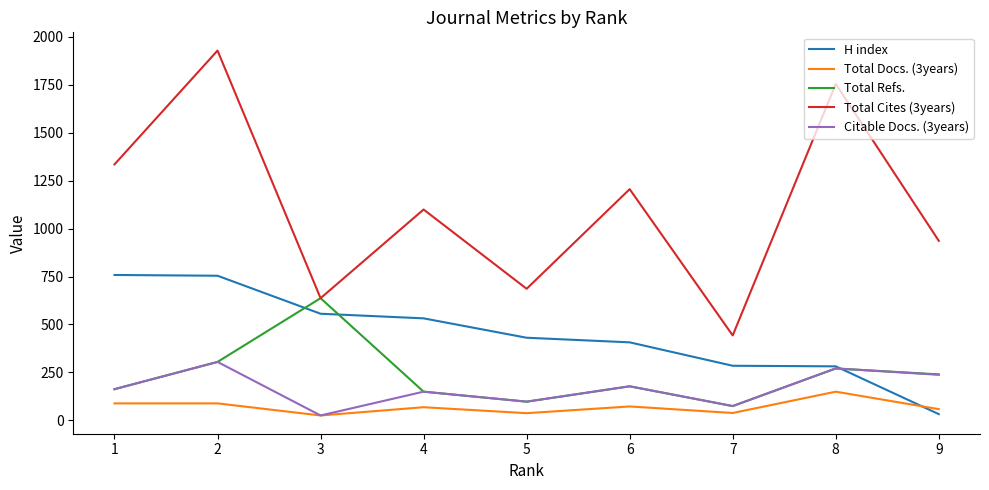

At which category is the sum across all series the highest?

2